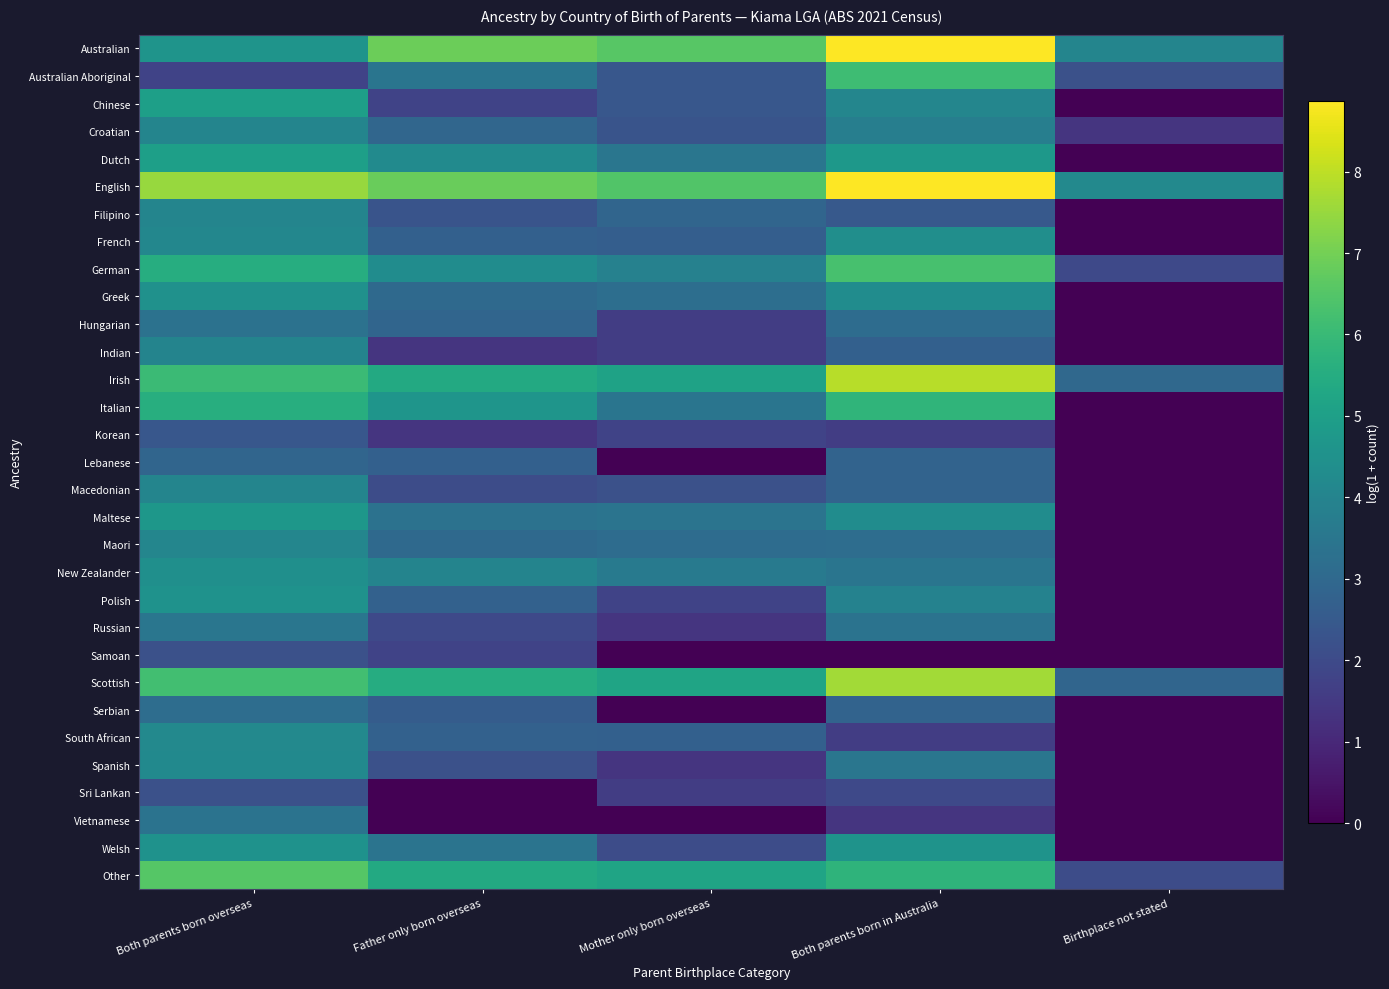

What is the difference between the highest and lowest values at Both parents born overseas?

5.7